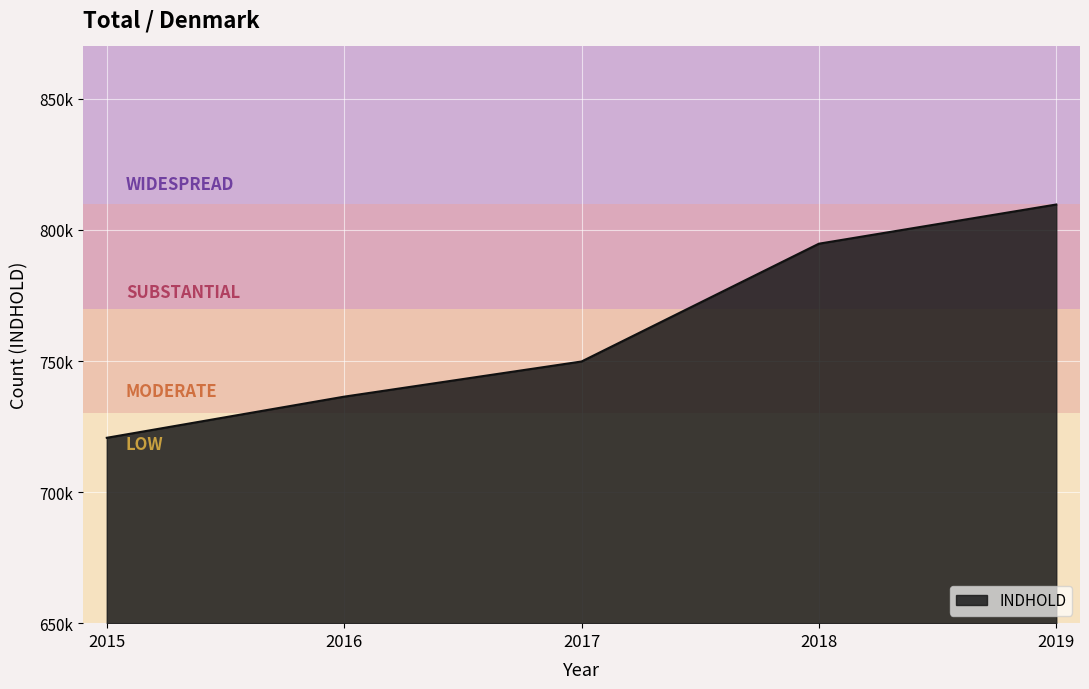

Is this an area chart (filled region under the line)?

Yes